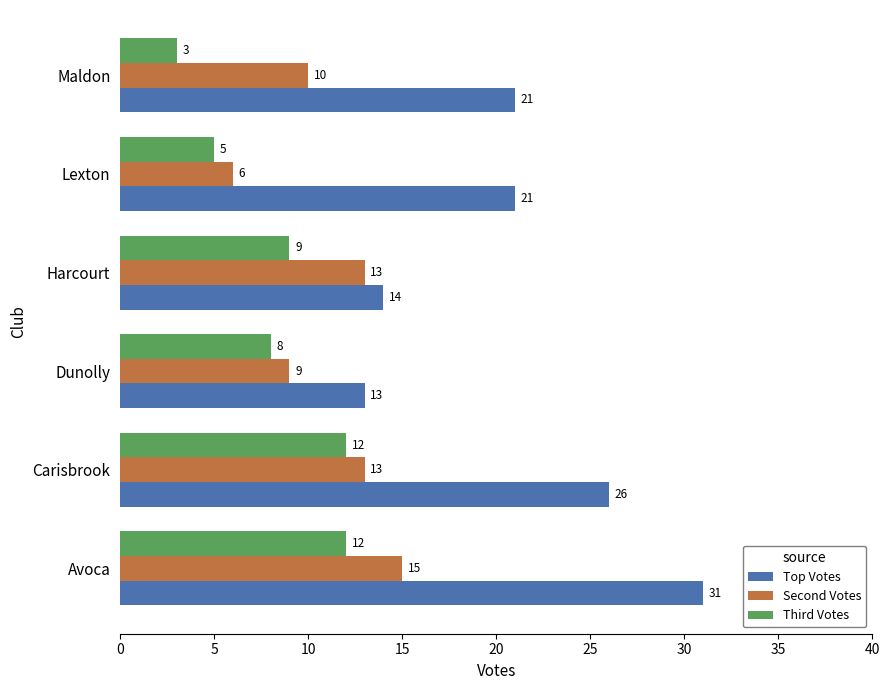

How many Second Votes values are between 9 and 13?

4